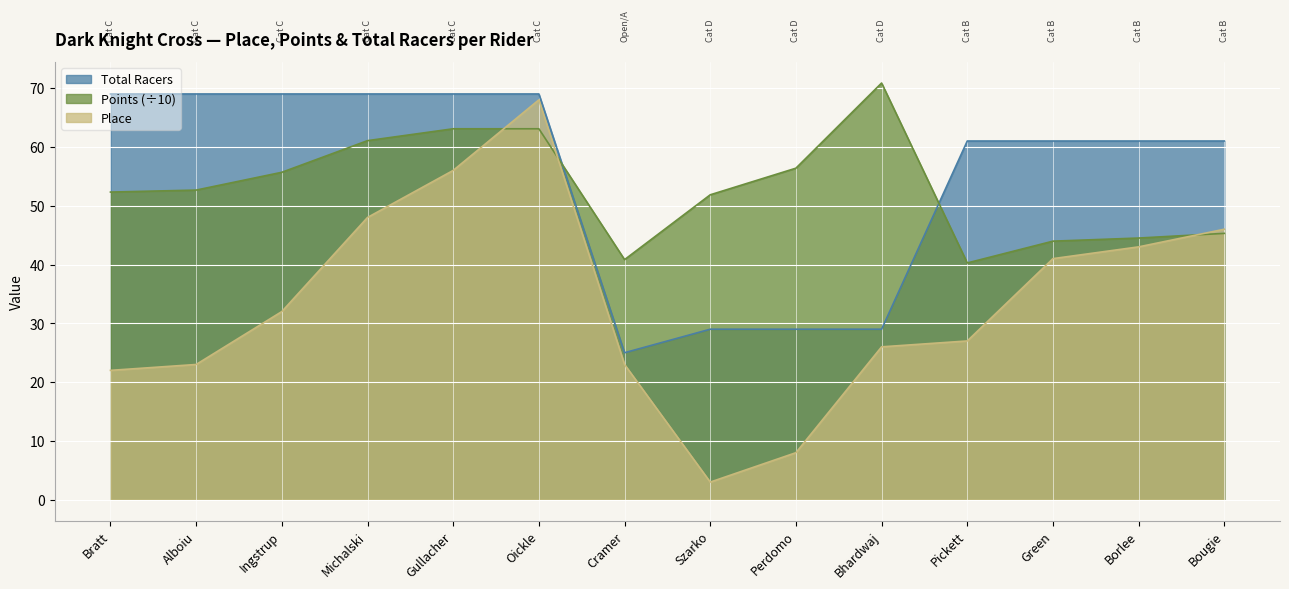

Where is Points nearest to the value 55?

Ingstrup